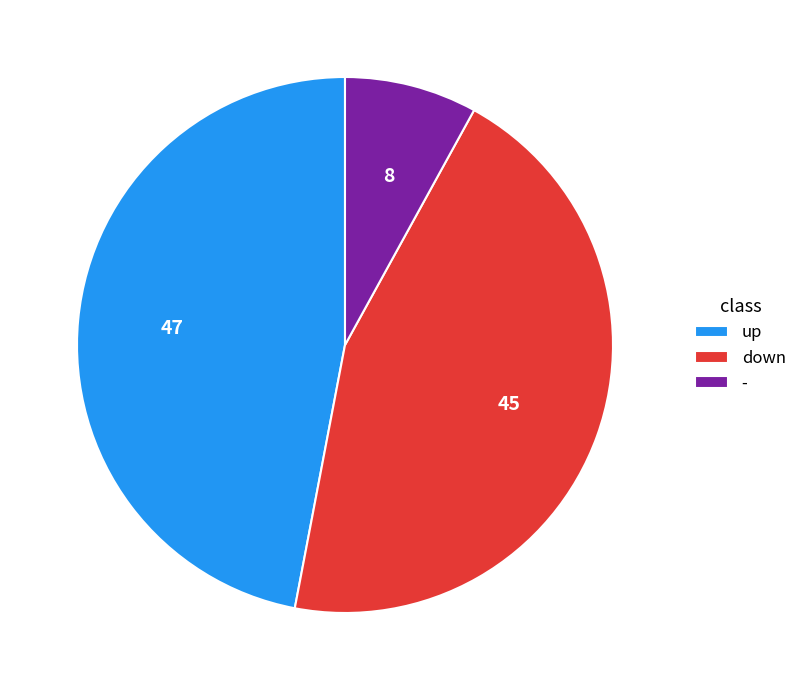

Which has a higher value, up or -?

up